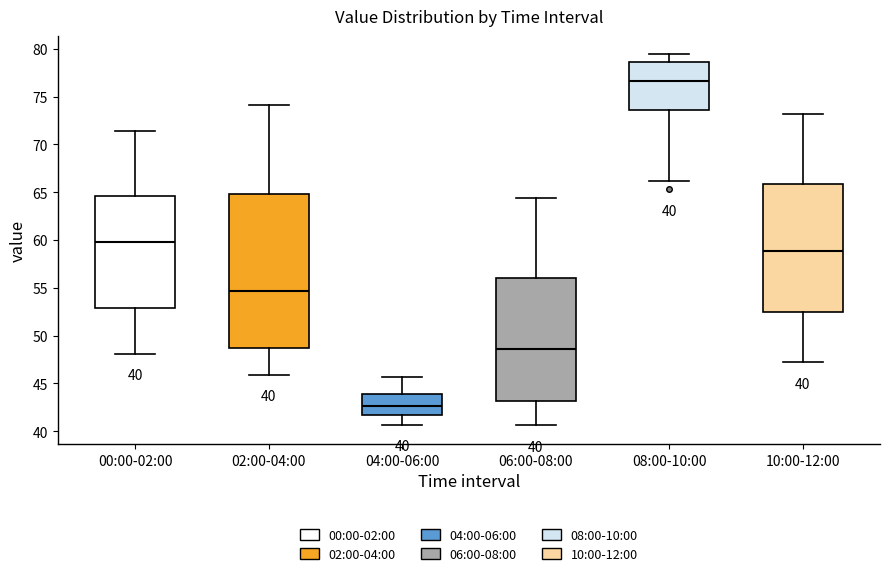

Which box's median line is the highest?

08:00-10:00